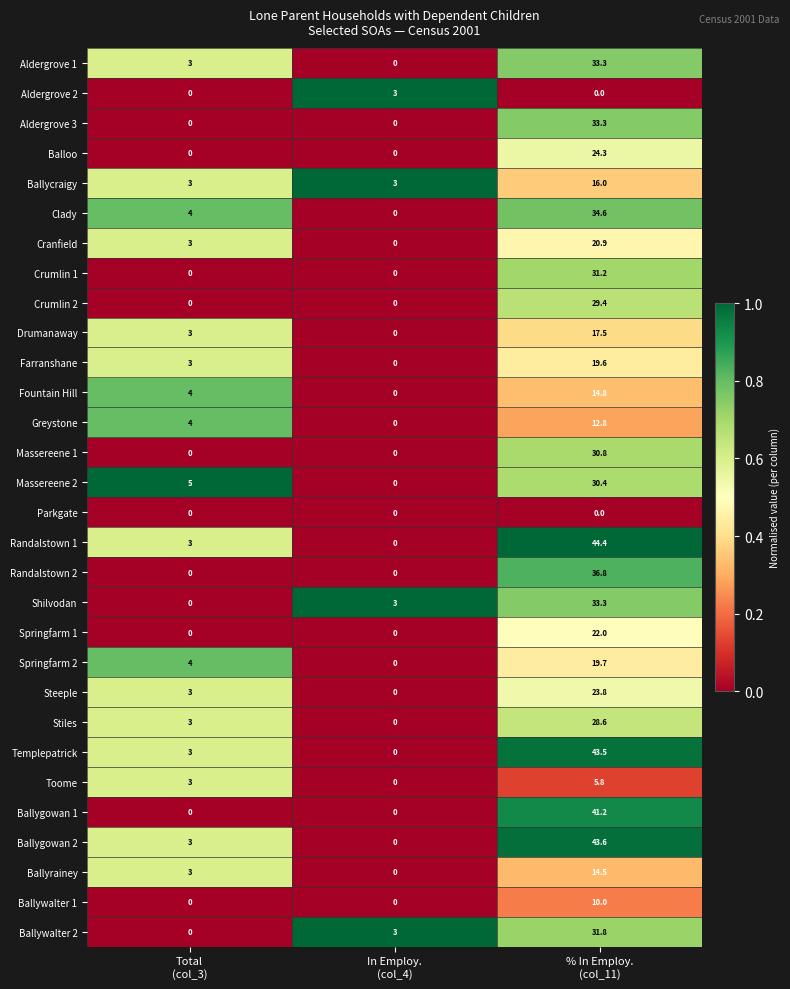

Which series has the largest total across all categories?

Randalstown 1